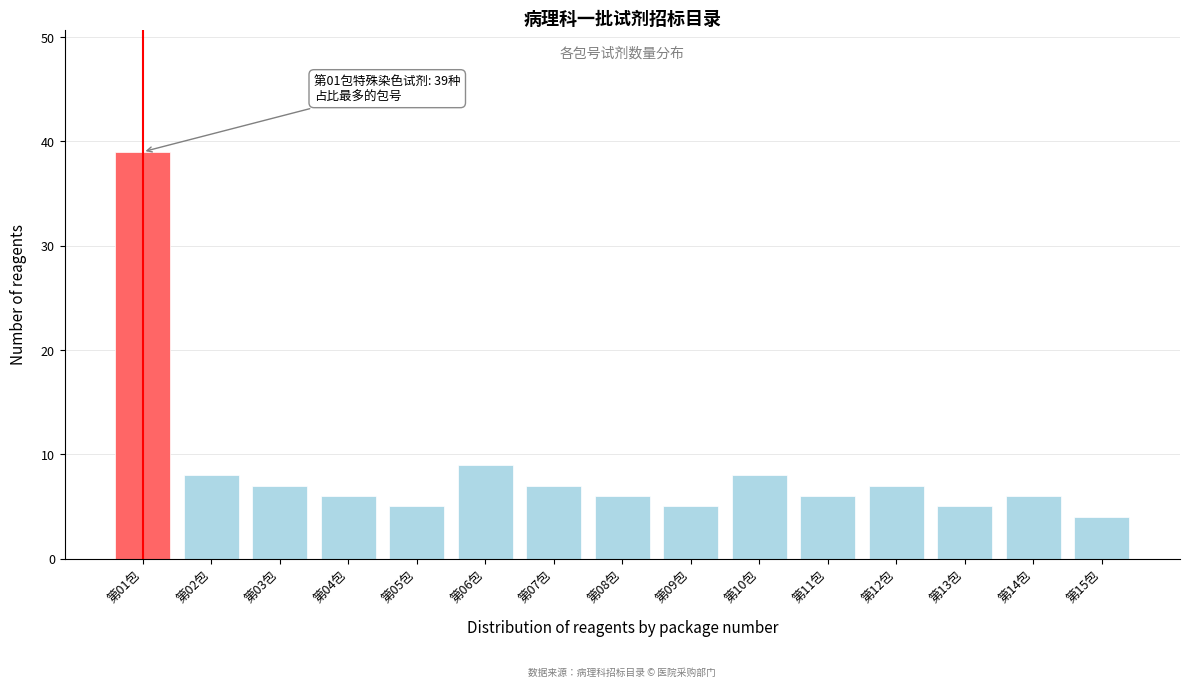

Reading left to right, list all the values displayed in this chart.

39	8	7	6	5	9	7	6	5	8	6	7	5	6	4